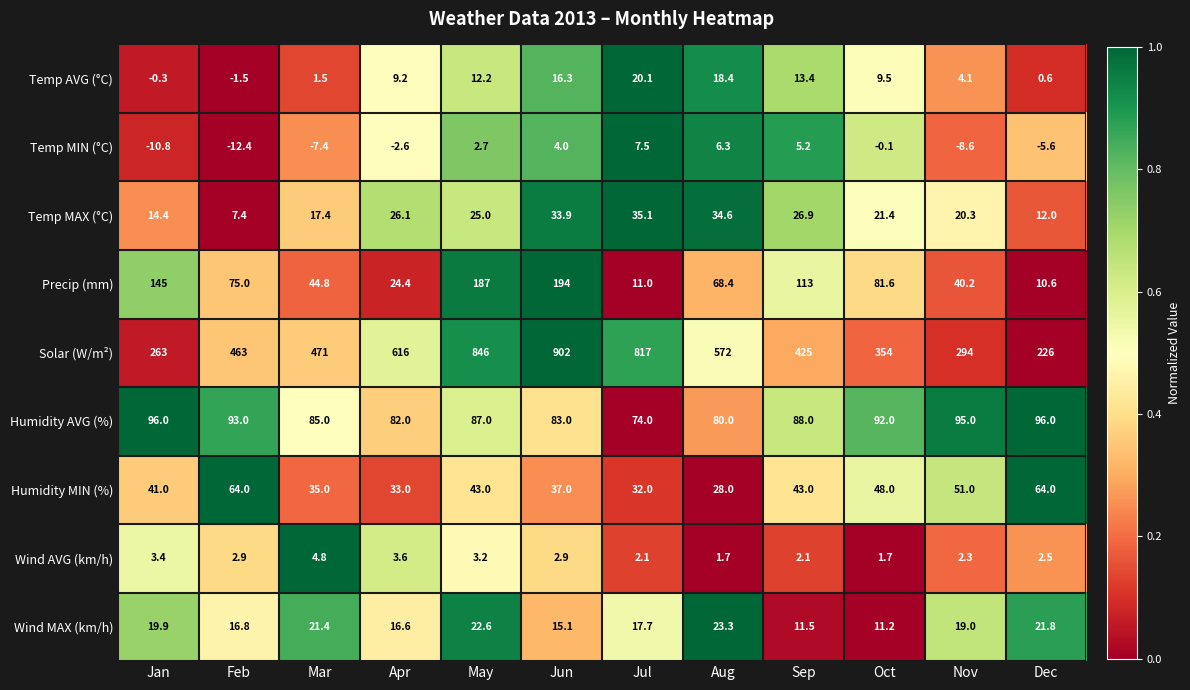

At how many categories does at least one series exceed 71?

12